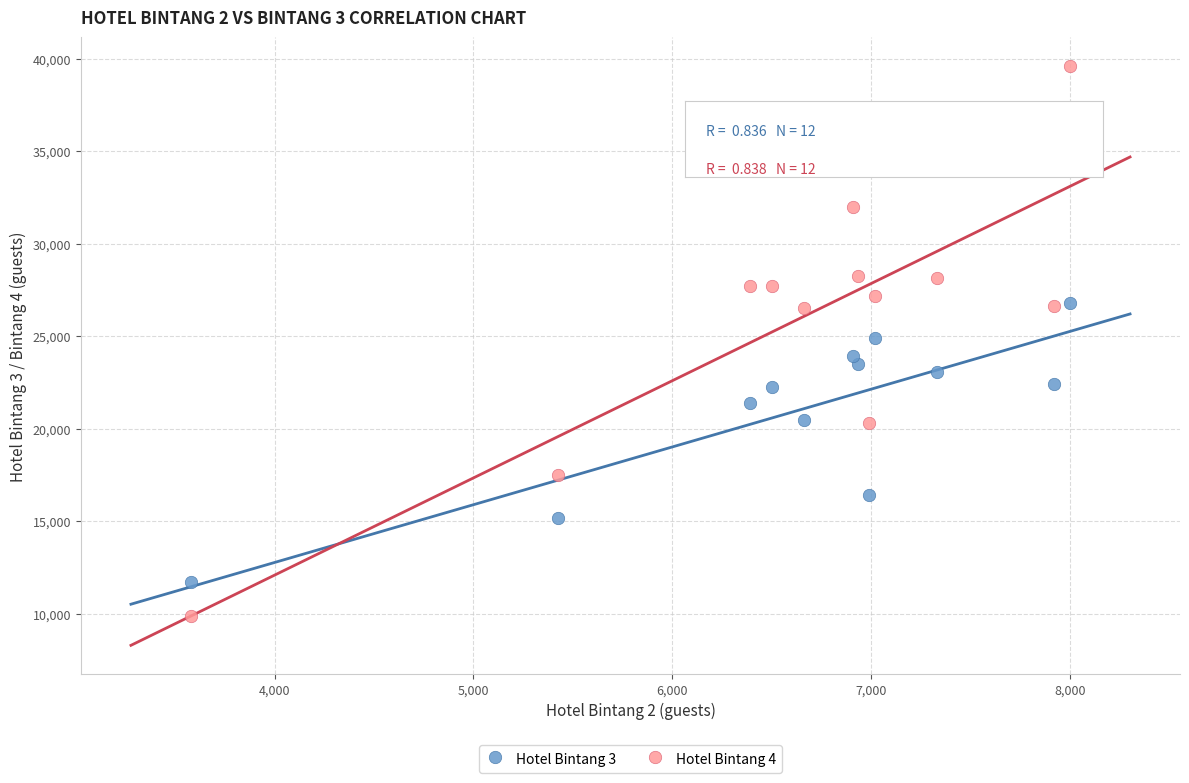

Across all data points, what is the range of Y values (max minus min)?

29717